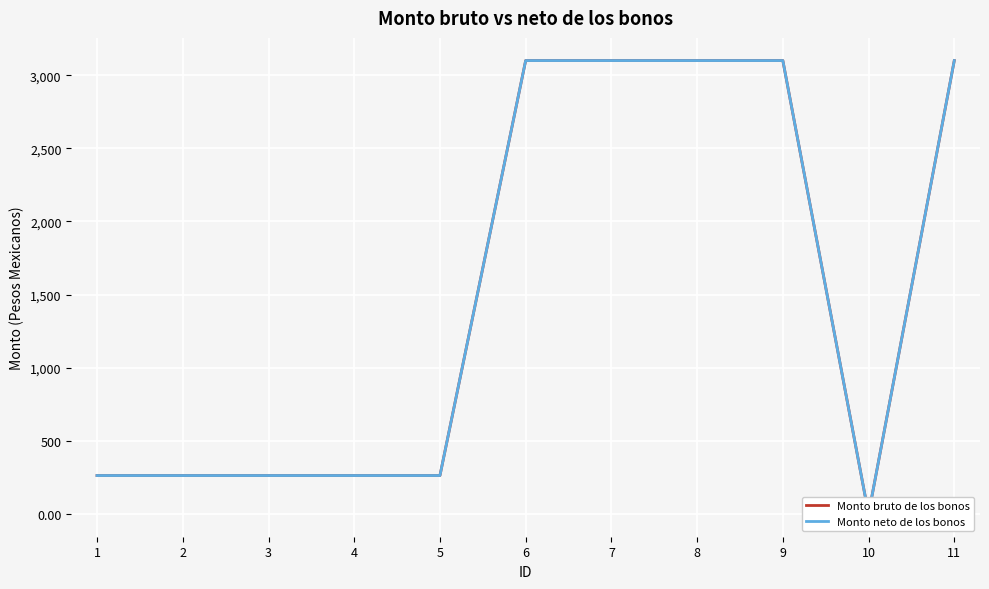

What are all the series names shown in the legend?

Monto bruto de los bonos, Monto neto de los bonos